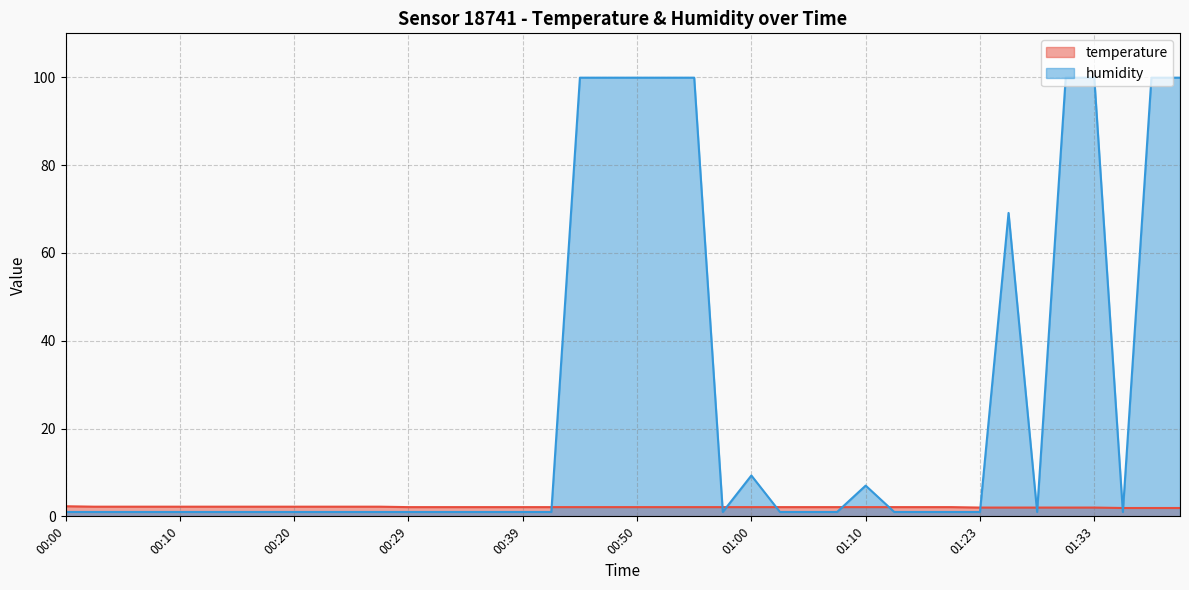

What is the sum of the humidity values at 00:07 and 00:15?

2.0